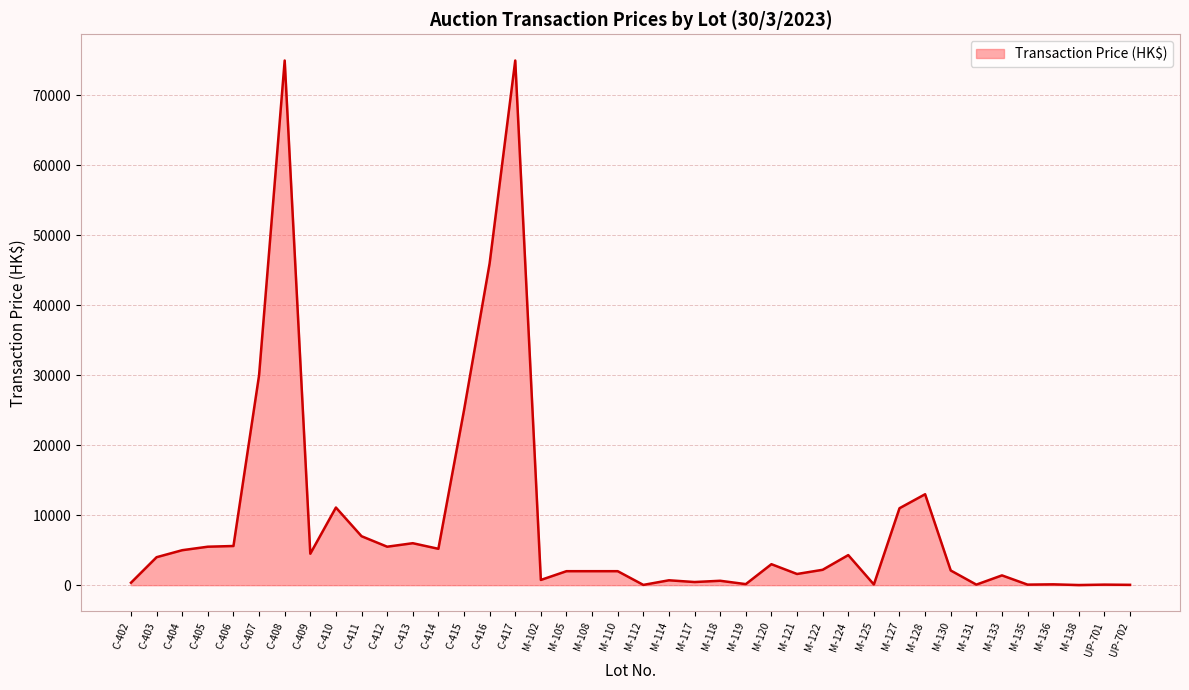

Is it true that the value at M-122 is 2200?

True